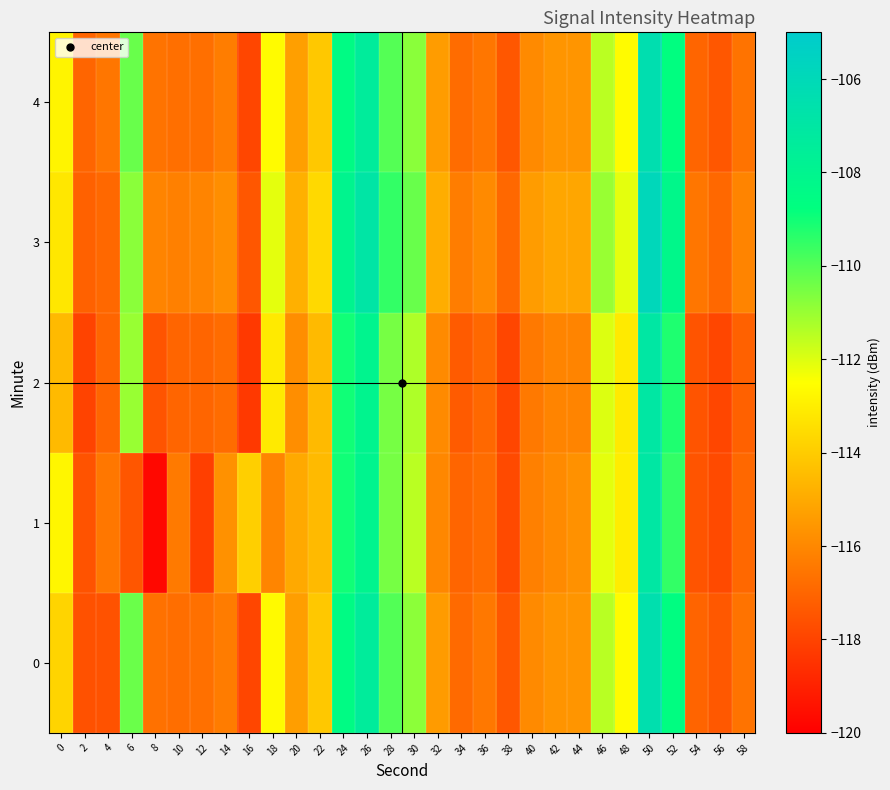

What is the minimum value shown in the chart?

-119.7